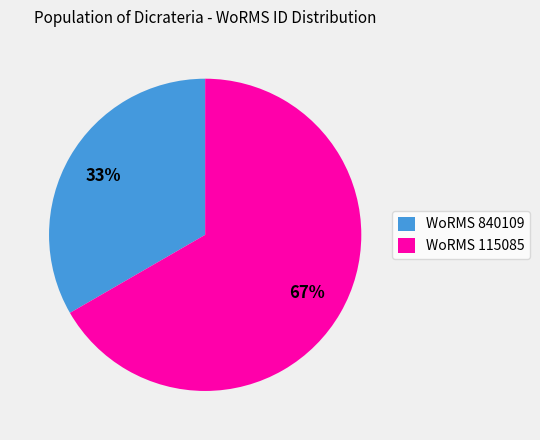

Is there a majority slice in this chart?

Yes